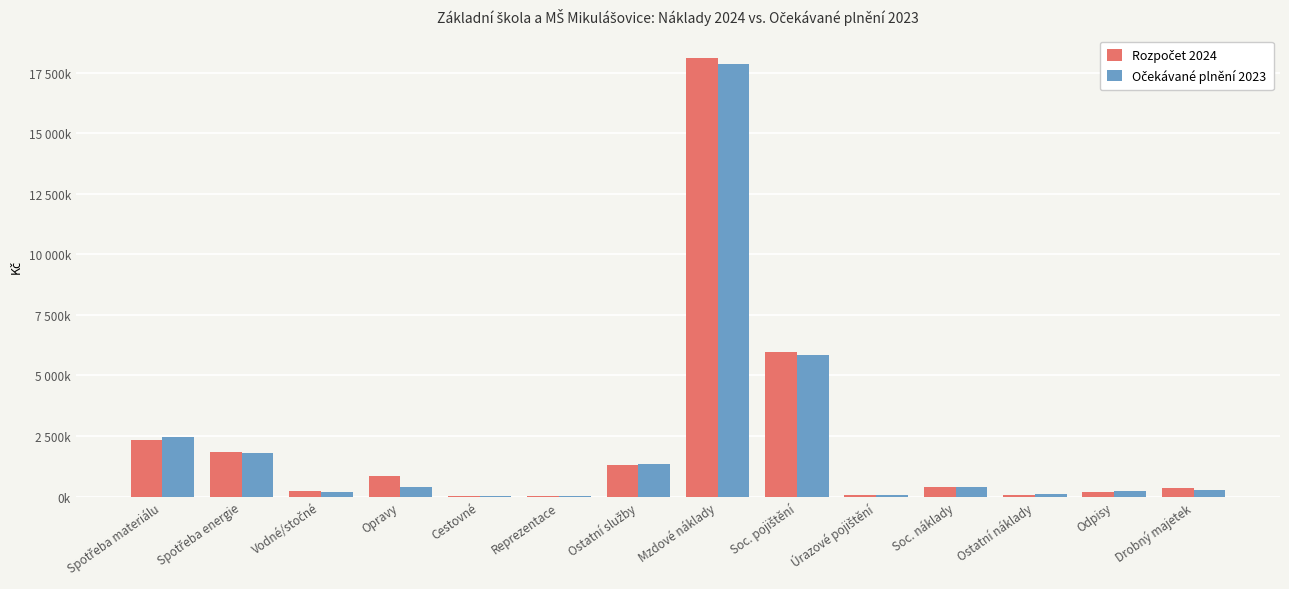

Which label corresponds to the largest value in the chart?

Mzdové náklady